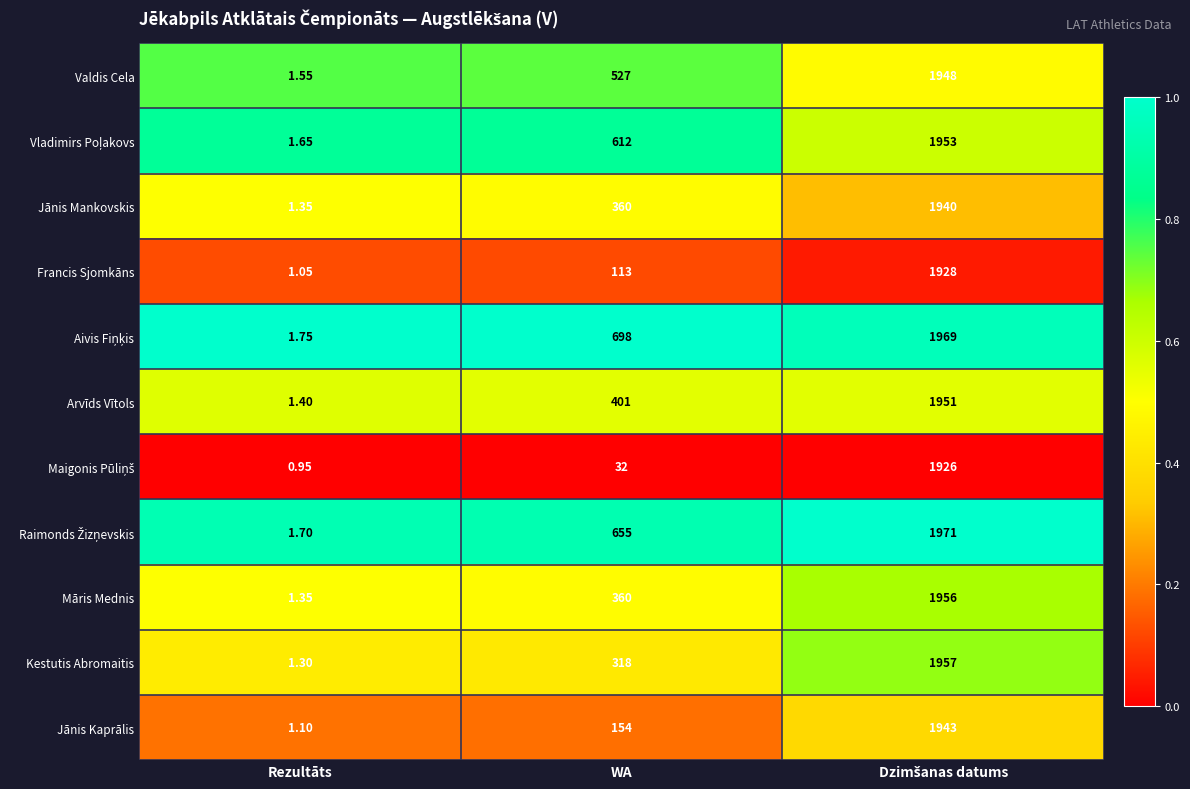

Where is Francis Sjomkāns nearest to the value 964?

WA